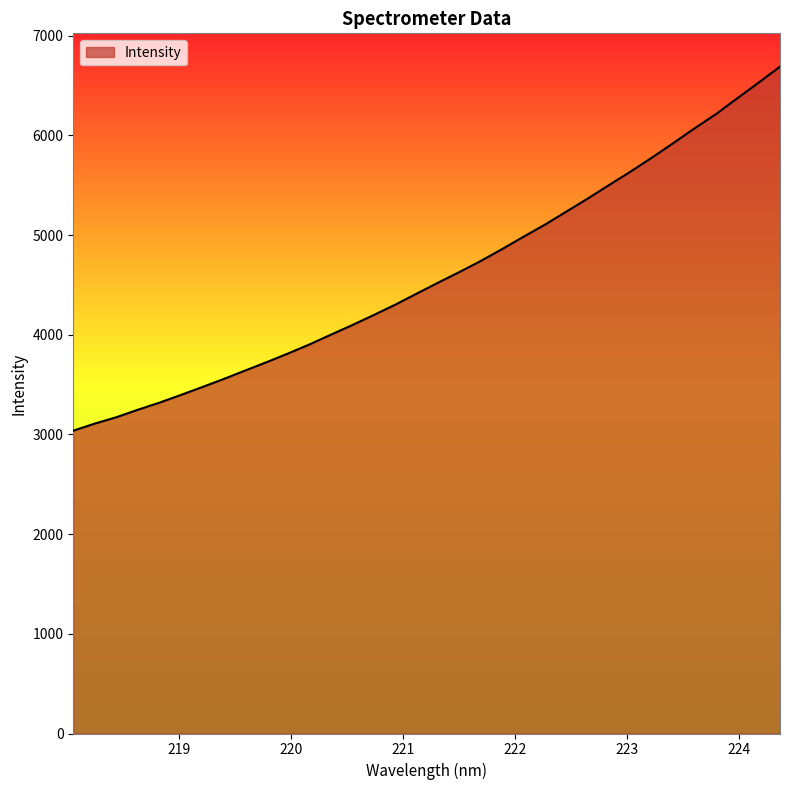

Does the chart display data point markers on the line(s)?

No